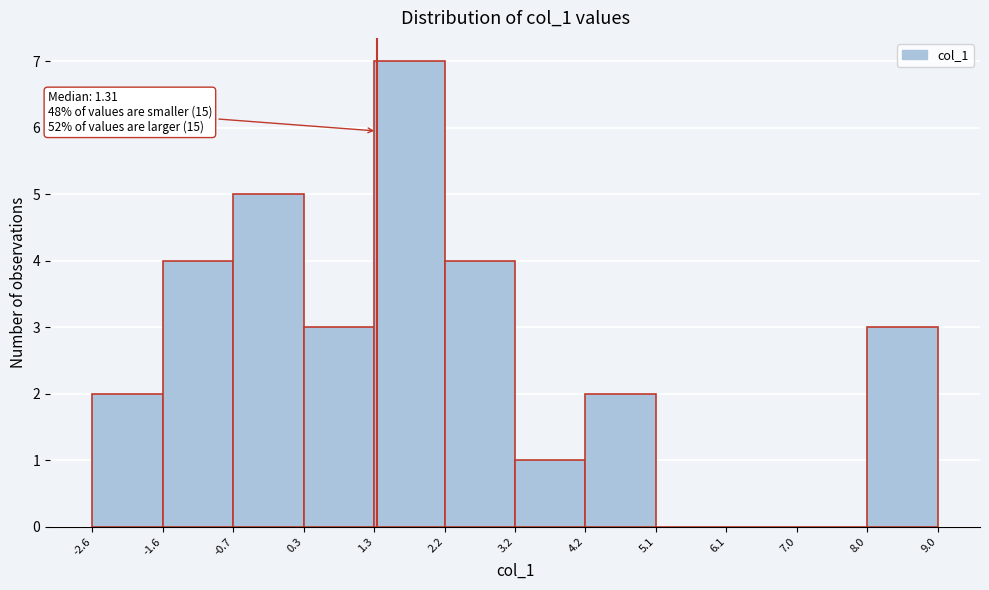

Over which range of the x-axis is the bar tallest?

1.3 to 2.2